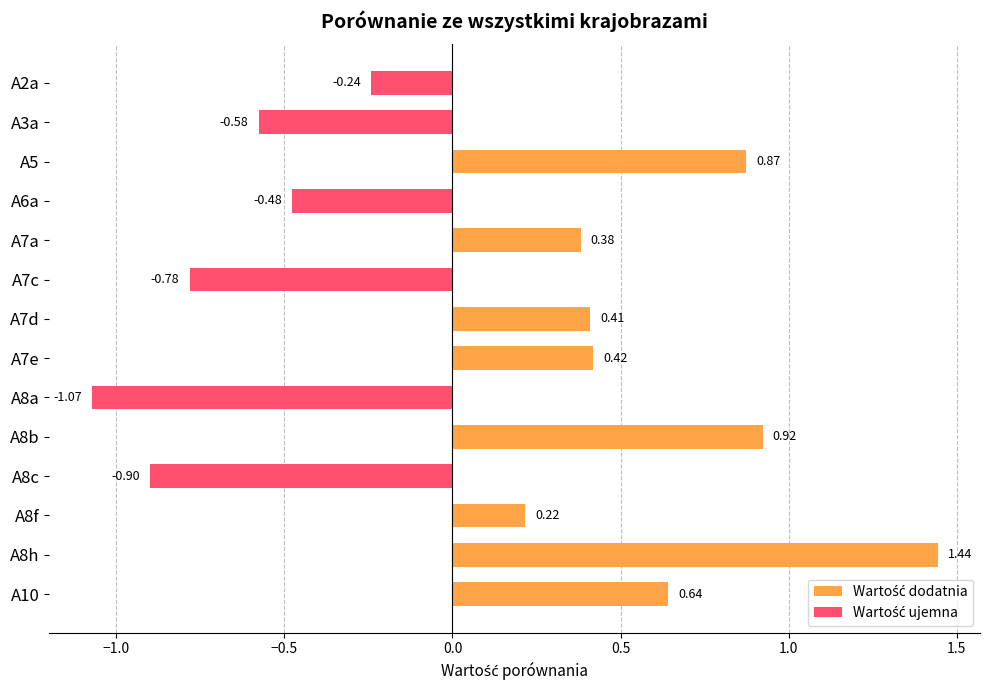

What is the difference between the maximum and minimum values?

2.5